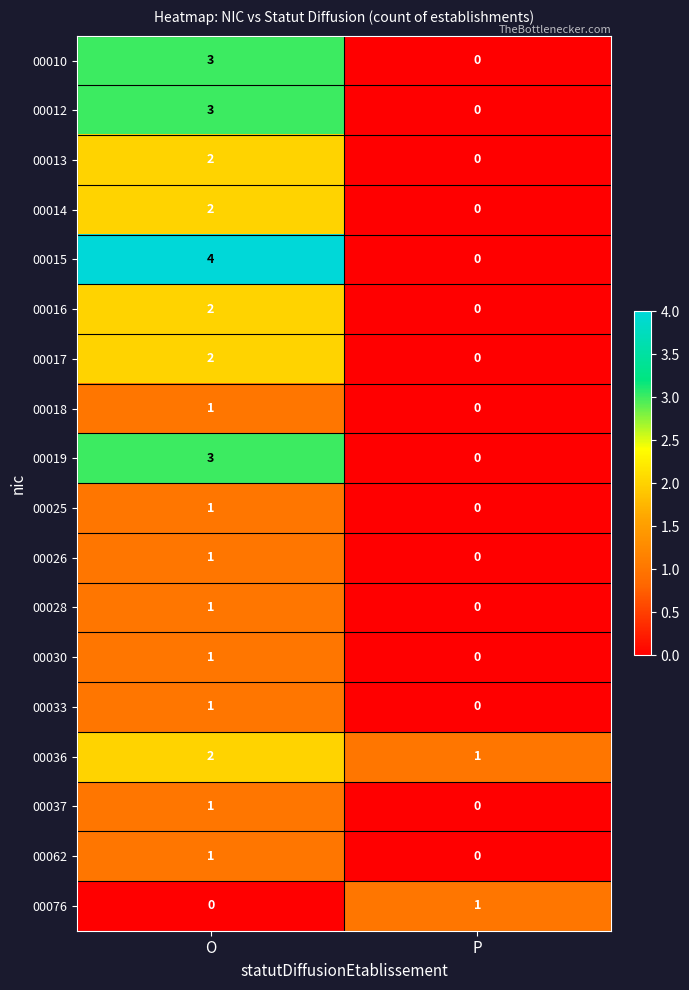

Which series has the largest range (max minus min)?

00015